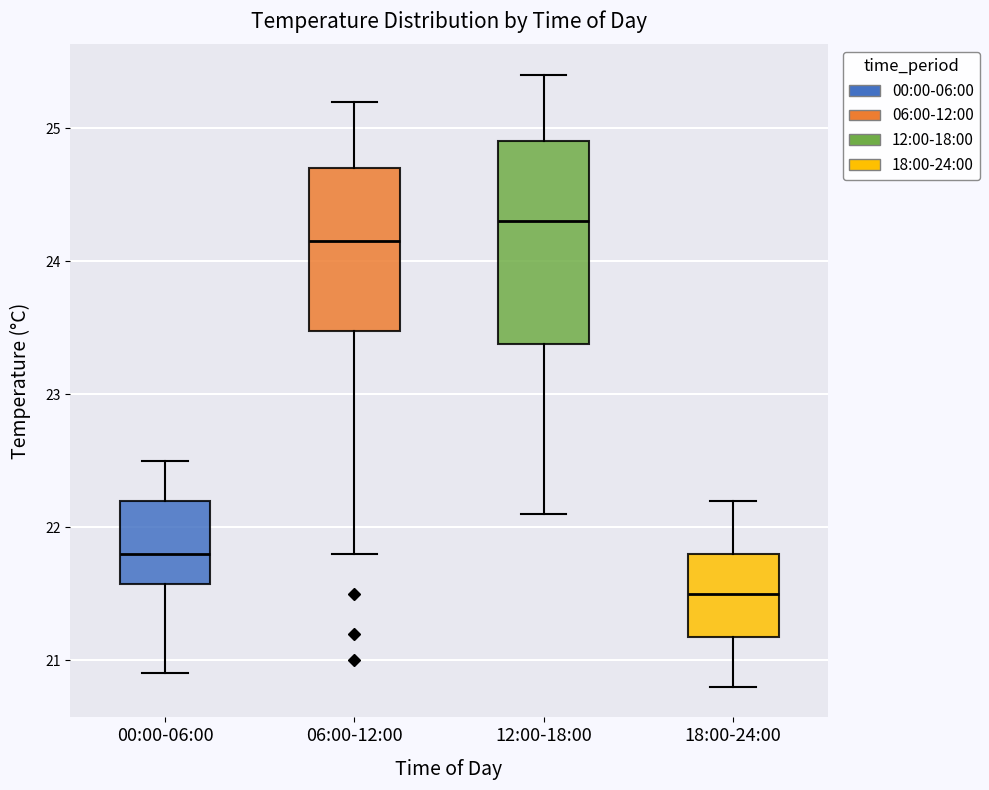

Which box has the lowest median line?

18:00-24:00